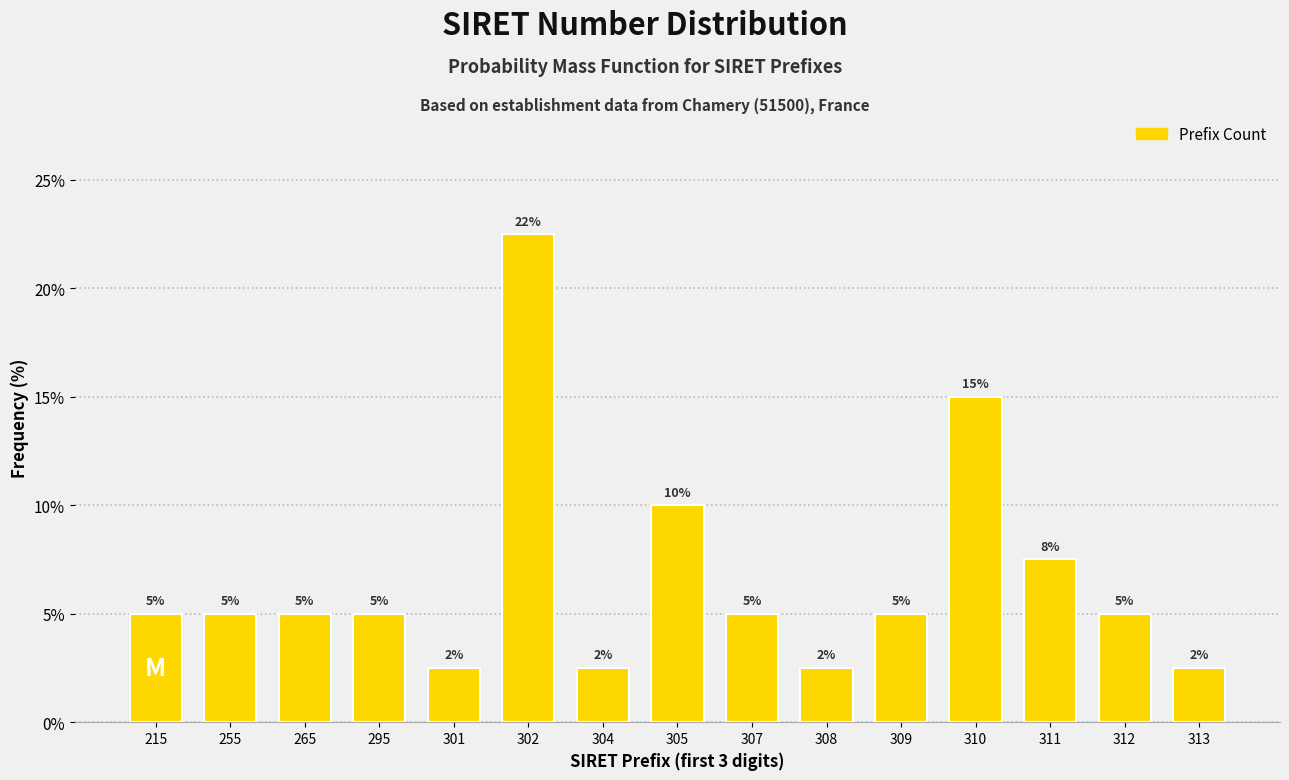

What is the difference between the maximum and second lowest values?

20.0